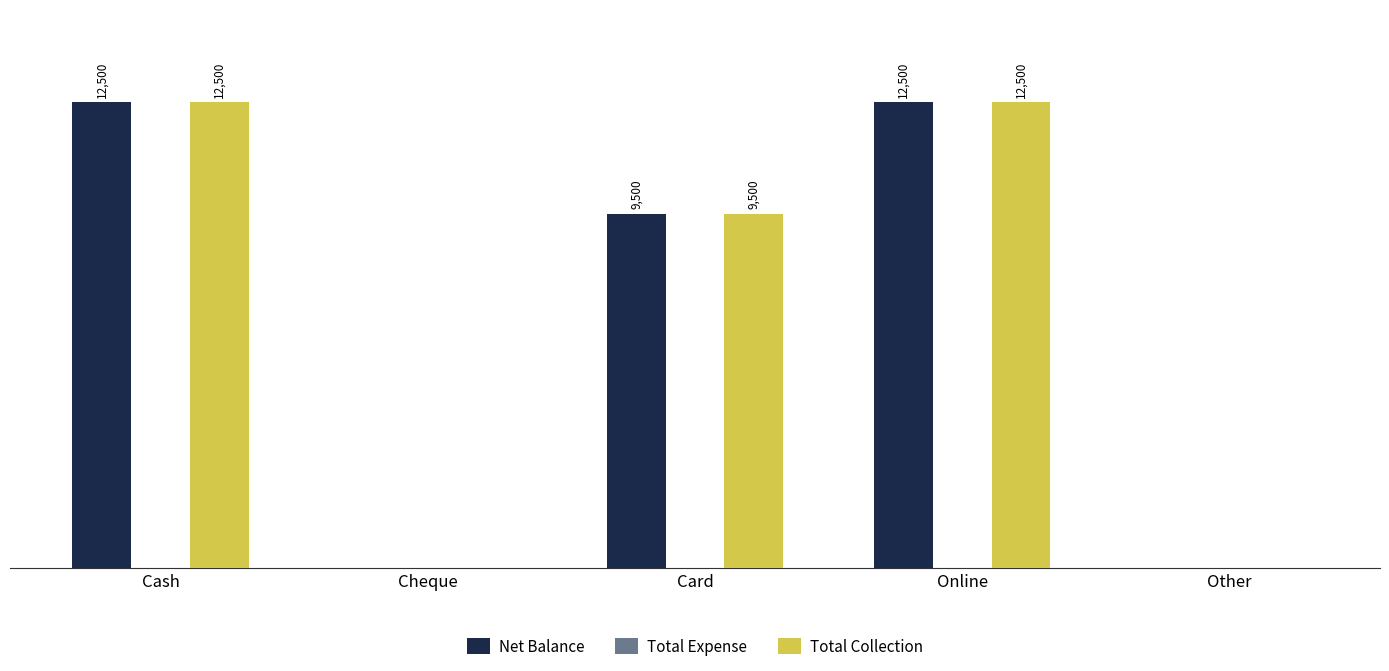

At which label is Total Collection closest to 6250?

Card